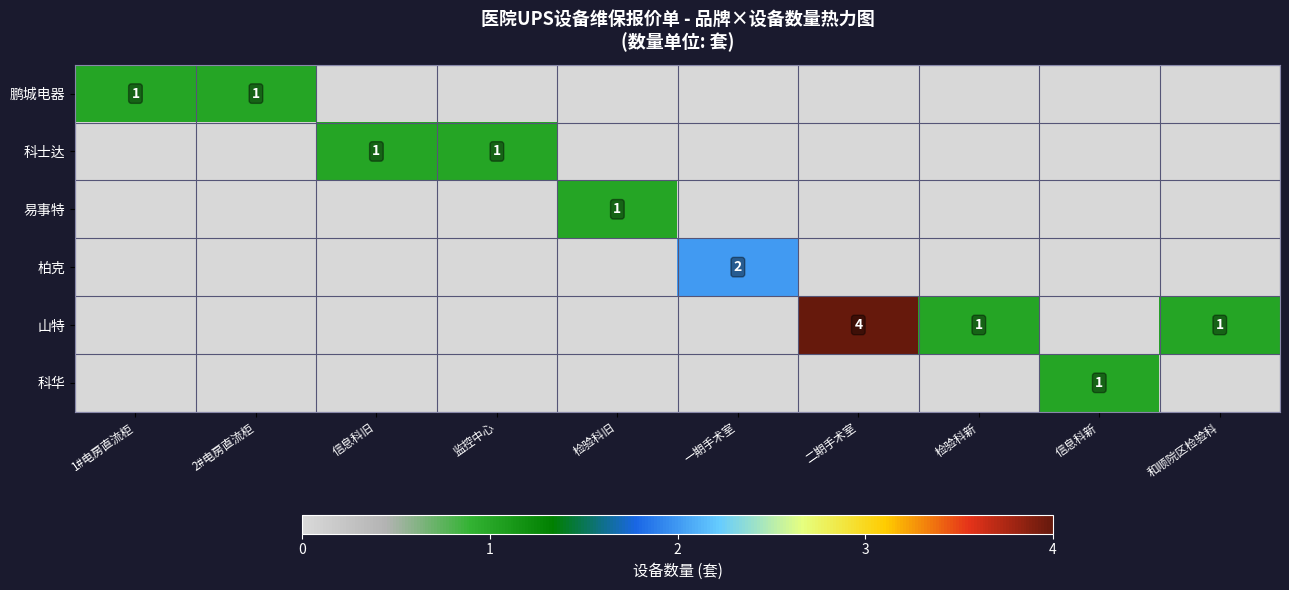

True or false: 鹏城电器 has a value of 0 at 1#电房直流柜.

False